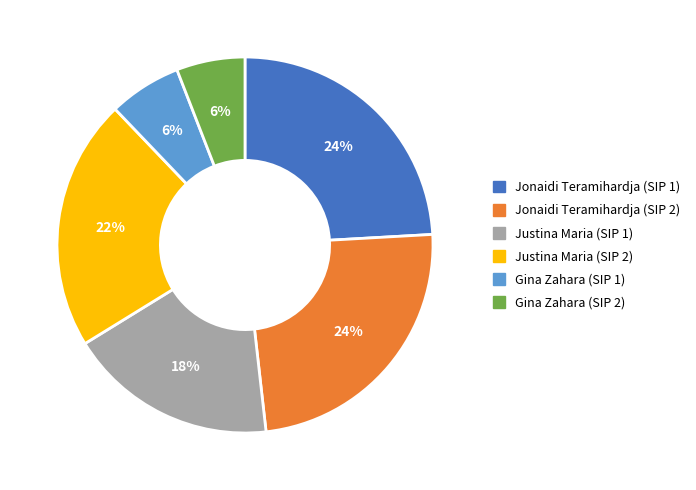

Approximately how many times larger is the value at Justina Maria (SIP 2) compared to Jonaidi Teramihardja (SIP 1)?

0.9